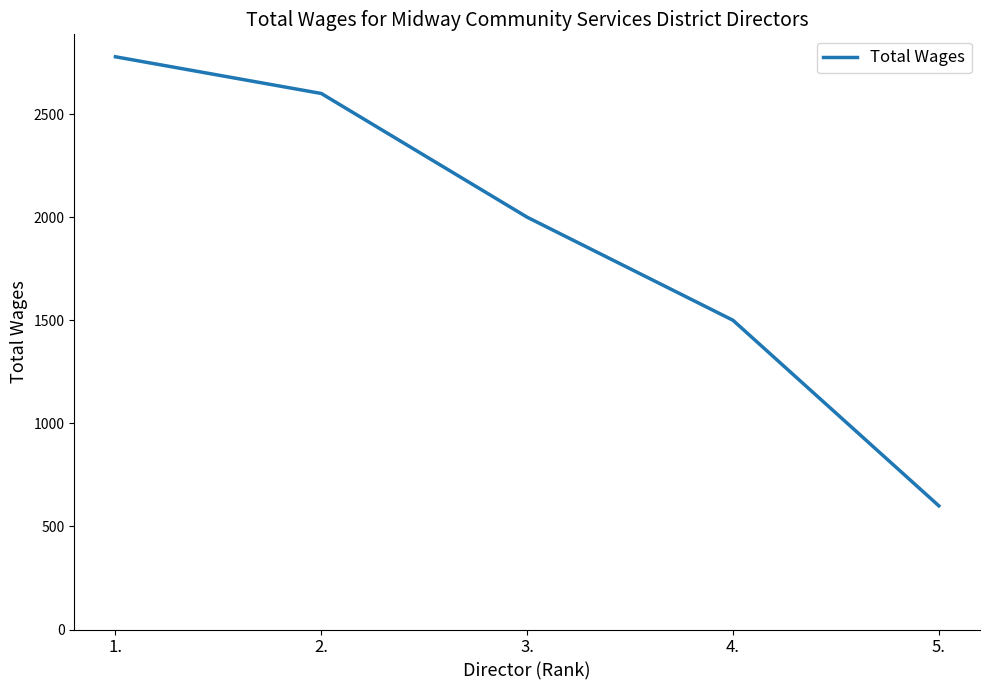

Is this an area chart (filled region under the line)?

No